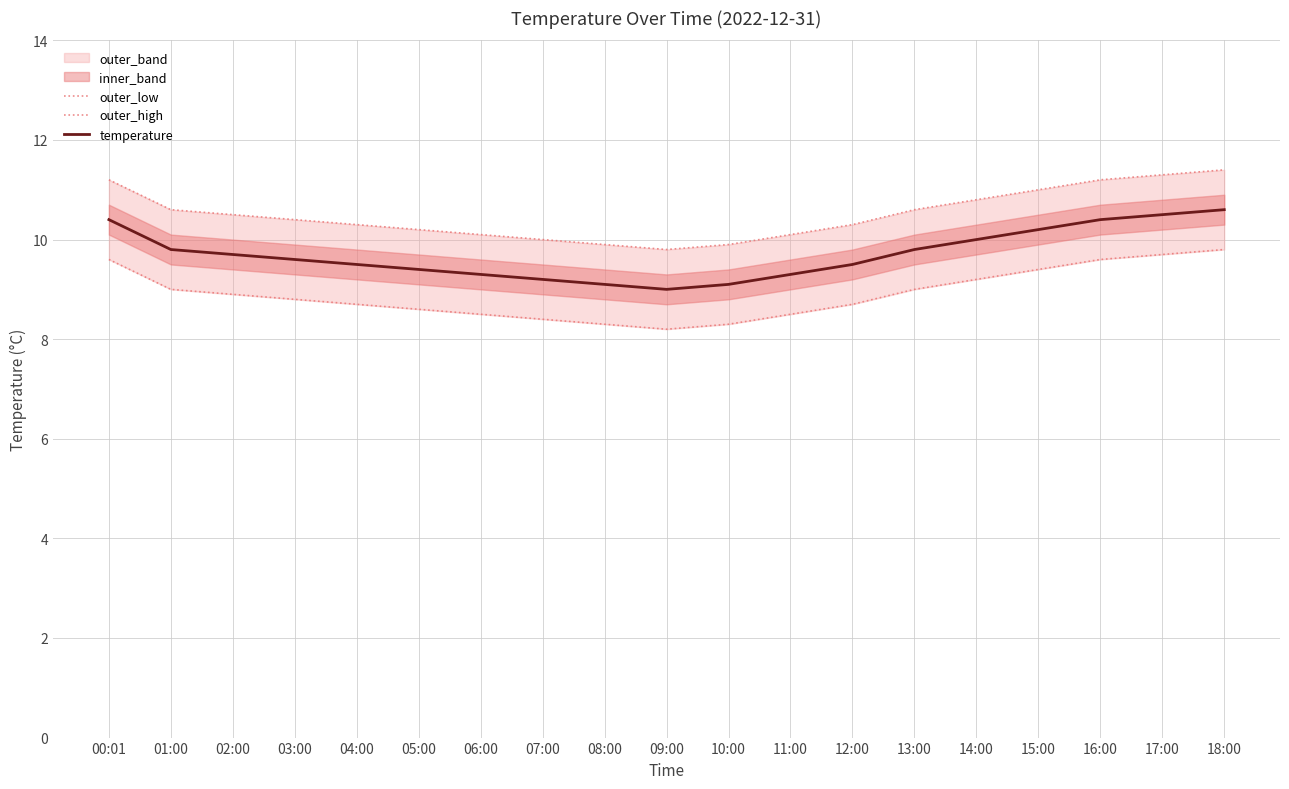

Rank the series by their average value, from lowest to highest.

outer_low, temperature, outer_high